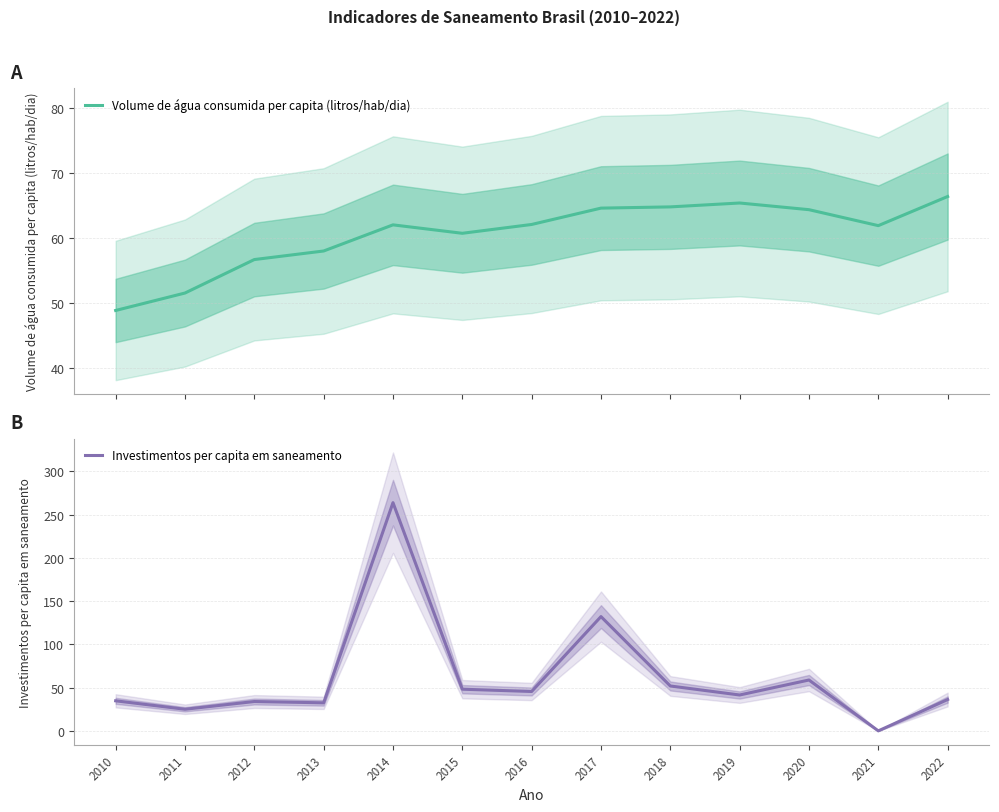

What is the sum of all Volume de água consumida per capita (litros/hab/dia) values?

787.5